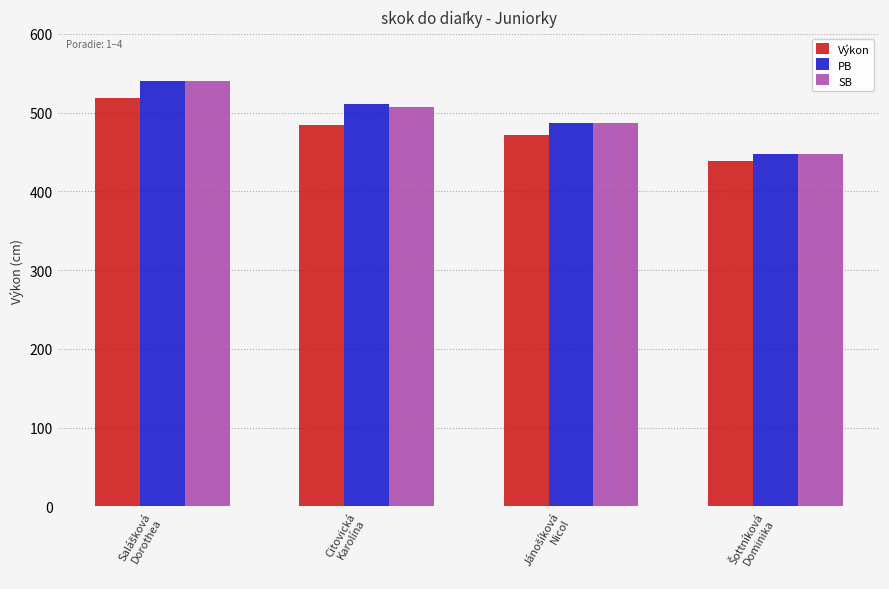

What are all the series names shown in the legend?

Výkon, PB, SB